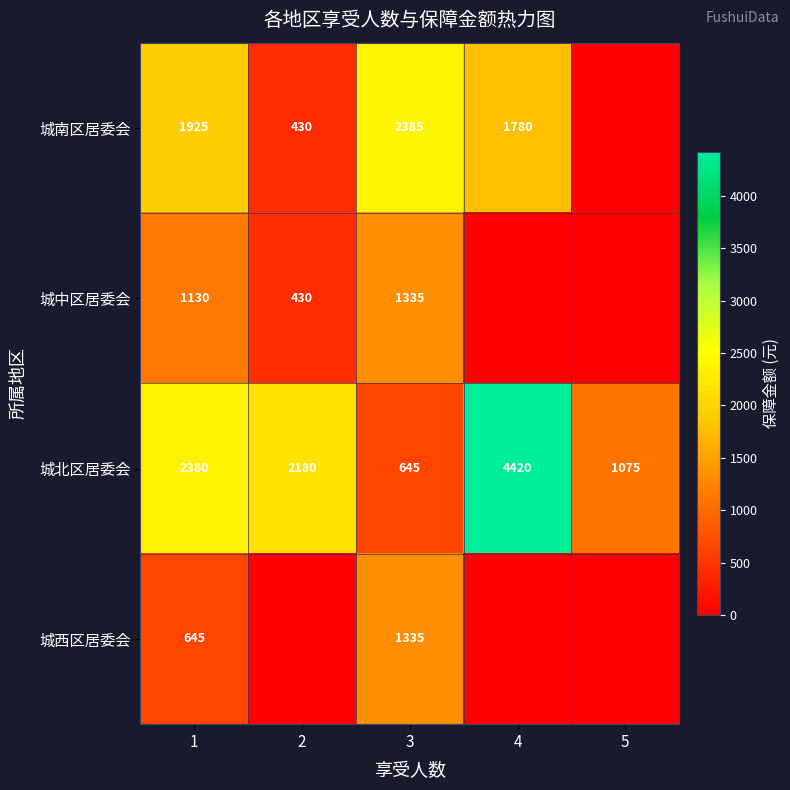

List the labels in order of 城北区居委会 value, smallest first.

3, 5, 2, 1, 4